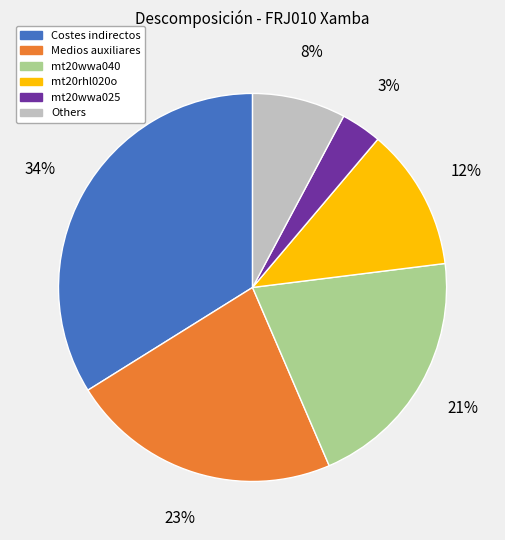

Is there any slice that represents more than half of the pie?

No